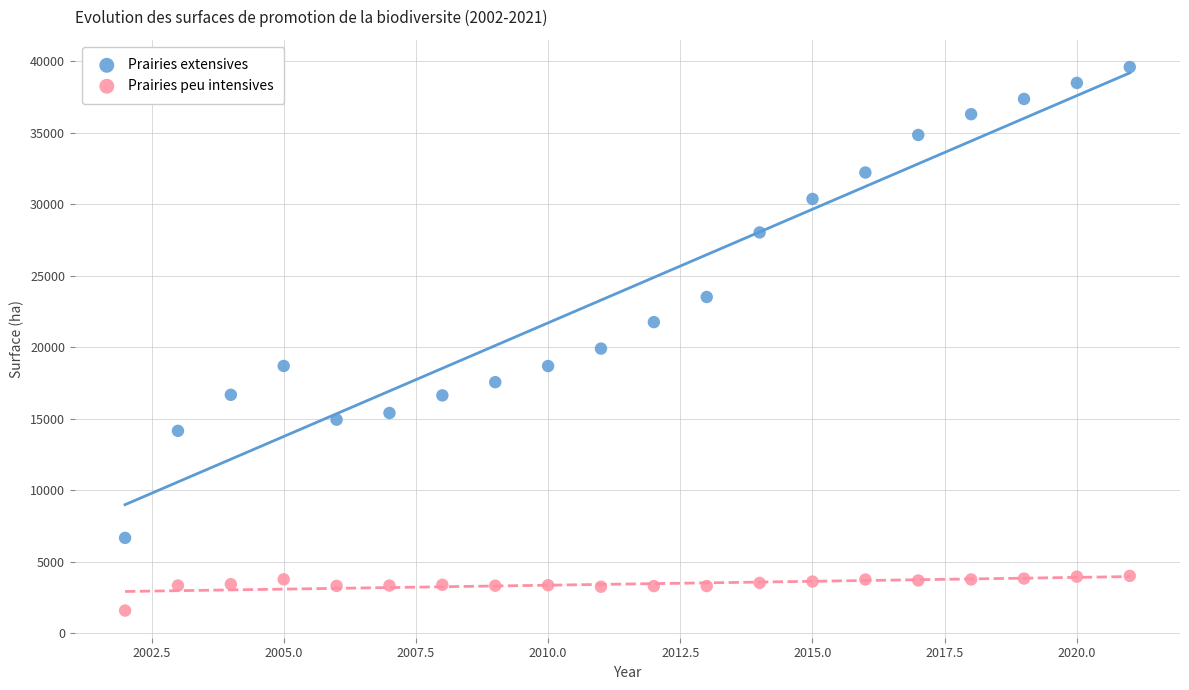

Across all series, what Y value is closest to 20592?

19907.3